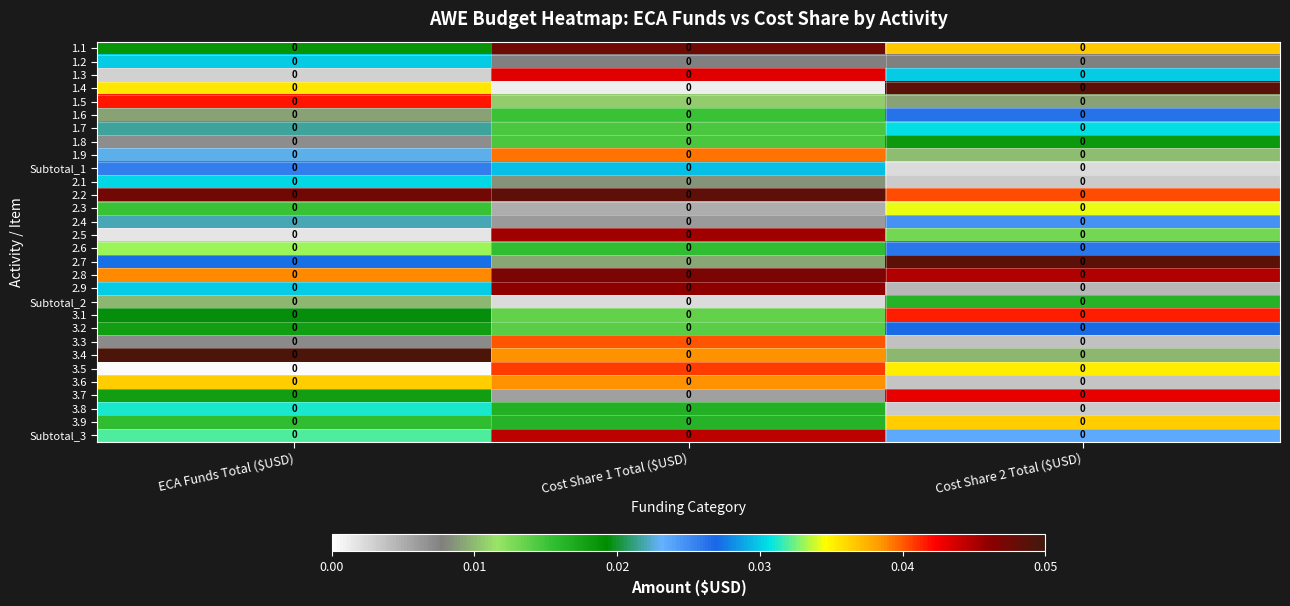

Reading left to right, what are all the values shown in this chart?

1.1: ECA Funds Total ($USD)=0.0	Cost Share 1 Total ($USD)=0.0	Cost Share 2 Total ($USD)=0.0
1.2: ECA Funds Total ($USD)=0.0	Cost Share 1 Total ($USD)=0.0	Cost Share 2 Total ($USD)=0.0
1.3: ECA Funds Total ($USD)=0.0	Cost Share 1 Total ($USD)=0.0	Cost Share 2 Total ($USD)=0.0
1.4: ECA Funds Total ($USD)=0.0	Cost Share 1 Total ($USD)=0.0	Cost Share 2 Total ($USD)=0.0
1.5: ECA Funds Total ($USD)=0.0	Cost Share 1 Total ($USD)=0.0	Cost Share 2 Total ($USD)=0.0
1.6: ECA Funds Total ($USD)=0.0	Cost Share 1 Total ($USD)=0.0	Cost Share 2 Total ($USD)=0.0
1.7: ECA Funds Total ($USD)=0.0	Cost Share 1 Total ($USD)=0.0	Cost Share 2 Total ($USD)=0.0
1.8: ECA Funds Total ($USD)=0.0	Cost Share 1 Total ($USD)=0.0	Cost Share 2 Total ($USD)=0.0
1.9: ECA Funds Total ($USD)=0.0	Cost Share 1 Total ($USD)=0.0	Cost Share 2 Total ($USD)=0.0
Subtotal_1: ECA Funds Total ($USD)=0.0	Cost Share 1 Total ($USD)=0.0	Cost Share 2 Total ($USD)=0.0
2.1: ECA Funds Total ($USD)=0.0	Cost Share 1 Total ($USD)=0.0	Cost Share 2 Total ($USD)=0.0
2.2: ECA Funds Total ($USD)=0.0	Cost Share 1 Total ($USD)=0.0	Cost Share 2 Total ($USD)=0.0
2.3: ECA Funds Total ($USD)=0.0	Cost Share 1 Total ($USD)=0.0	Cost Share 2 Total ($USD)=0.0
2.4: ECA Funds Total ($USD)=0.0	Cost Share 1 Total ($USD)=0.0	Cost Share 2 Total ($USD)=0.0
2.5: ECA Funds Total ($USD)=0.0	Cost Share 1 Total ($USD)=0.0	Cost Share 2 Total ($USD)=0.0
2.6: ECA Funds Total ($USD)=0.0	Cost Share 1 Total ($USD)=0.0	Cost Share 2 Total ($USD)=0.0
2.7: ECA Funds Total ($USD)=0.0	Cost Share 1 Total ($USD)=0.0	Cost Share 2 Total ($USD)=0.0
2.8: ECA Funds Total ($USD)=0.0	Cost Share 1 Total ($USD)=0.0	Cost Share 2 Total ($USD)=0.0
2.9: ECA Funds Total ($USD)=0.0	Cost Share 1 Total ($USD)=0.0	Cost Share 2 Total ($USD)=0.0
Subtotal_2: ECA Funds Total ($USD)=0.0	Cost Share 1 Total ($USD)=0.0	Cost Share 2 Total ($USD)=0.0
3.1: ECA Funds Total ($USD)=0.0	Cost Share 1 Total ($USD)=0.0	Cost Share 2 Total ($USD)=0.0
3.2: ECA Funds Total ($USD)=0.0	Cost Share 1 Total ($USD)=0.0	Cost Share 2 Total ($USD)=0.0
3.3: ECA Funds Total ($USD)=0.0	Cost Share 1 Total ($USD)=0.0	Cost Share 2 Total ($USD)=0.0
3.4: ECA Funds Total ($USD)=0.0	Cost Share 1 Total ($USD)=0.0	Cost Share 2 Total ($USD)=0.0
3.5: ECA Funds Total ($USD)=0.0	Cost Share 1 Total ($USD)=0.0	Cost Share 2 Total ($USD)=0.0
3.6: ECA Funds Total ($USD)=0.0	Cost Share 1 Total ($USD)=0.0	Cost Share 2 Total ($USD)=0.0
3.7: ECA Funds Total ($USD)=0.0	Cost Share 1 Total ($USD)=0.0	Cost Share 2 Total ($USD)=0.0
3.8: ECA Funds Total ($USD)=0.0	Cost Share 1 Total ($USD)=0.0	Cost Share 2 Total ($USD)=0.0
3.9: ECA Funds Total ($USD)=0.0	Cost Share 1 Total ($USD)=0.0	Cost Share 2 Total ($USD)=0.0
Subtotal_3: ECA Funds Total ($USD)=0.0	Cost Share 1 Total ($USD)=0.0	Cost Share 2 Total ($USD)=0.0